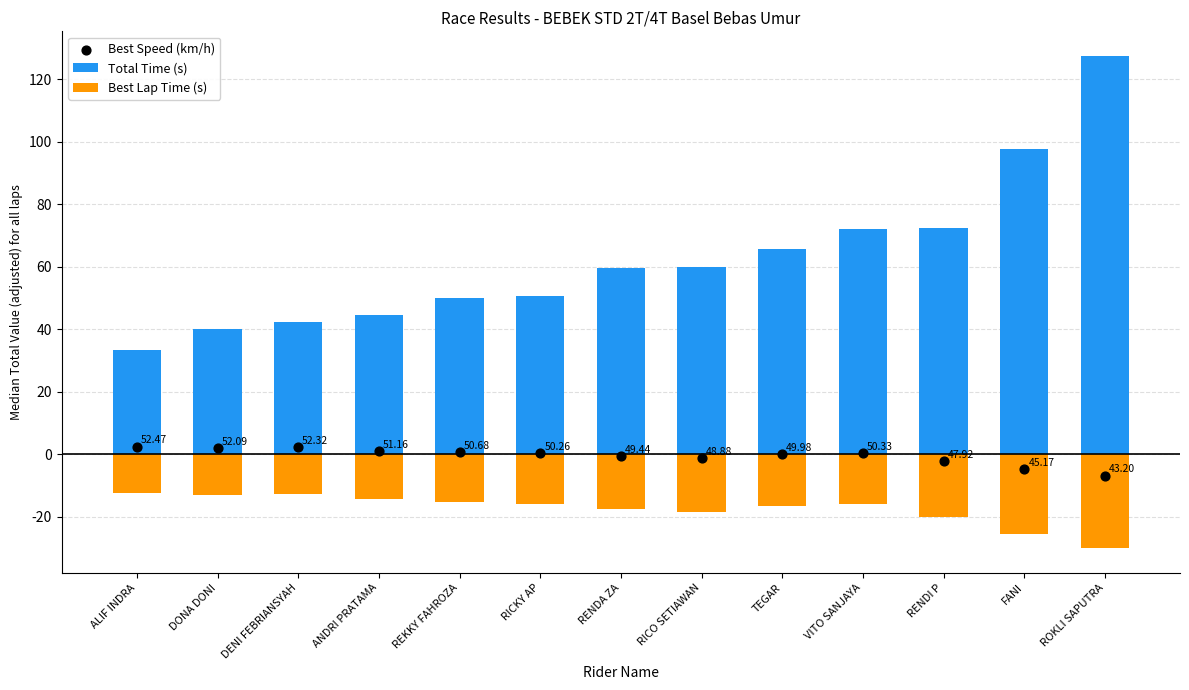

Which series has the widest spread of Y values?

Total Time (s)